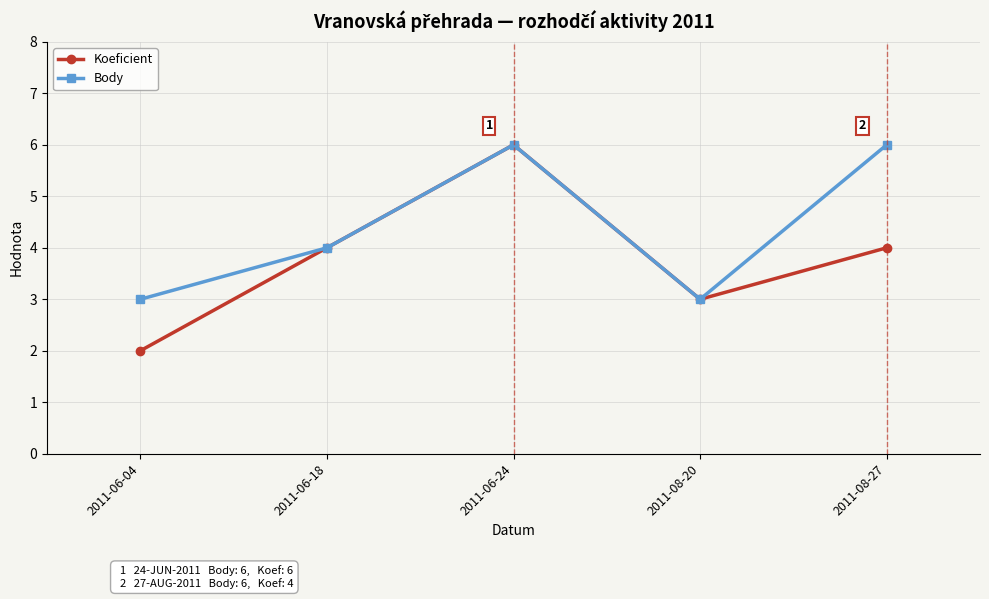

List the series in order of their overall mean, lowest first.

Koeficient, Body